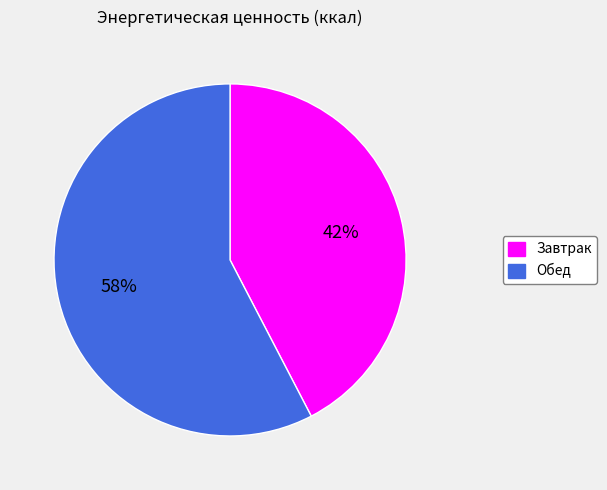

Rank the categories by value from highest to lowest.

Обед, Завтрак